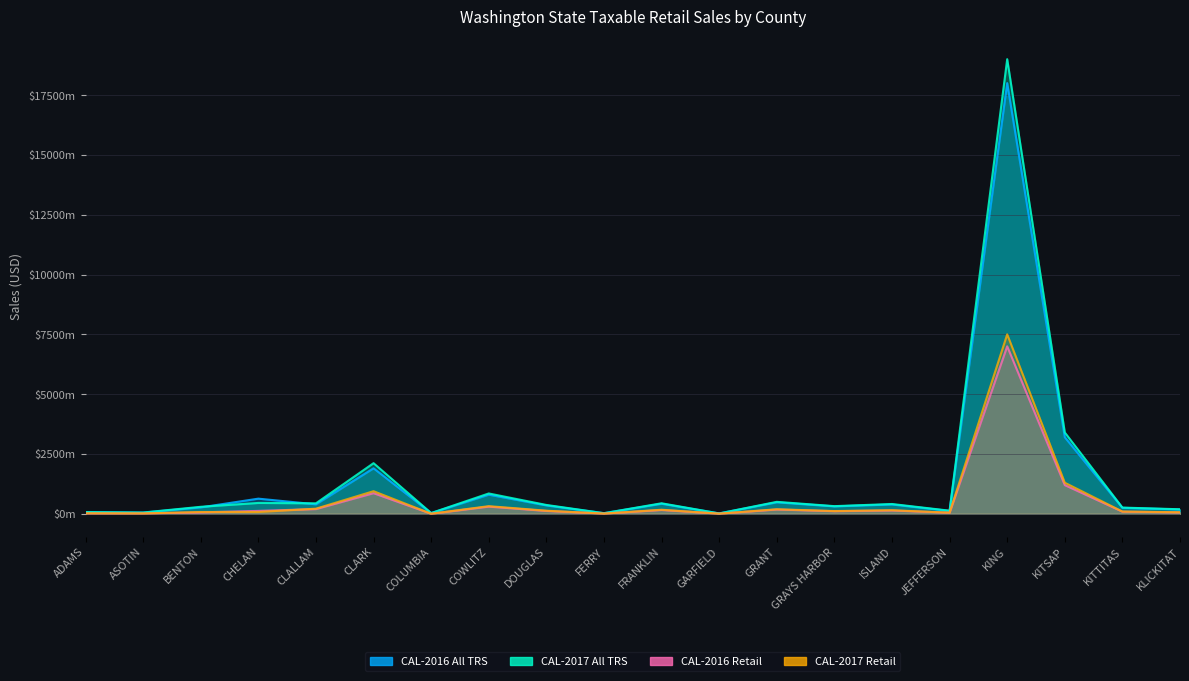

True or false: CAL-2017 Retail and CAL-2017 All TRS intersect in this chart.

False